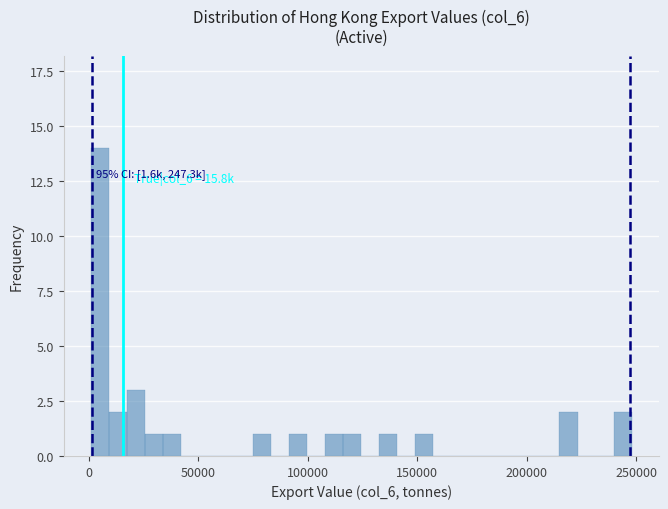

Around what value on the x-axis is the tallest bar? Give the approximate position of its centre, as read against the axis.

5000